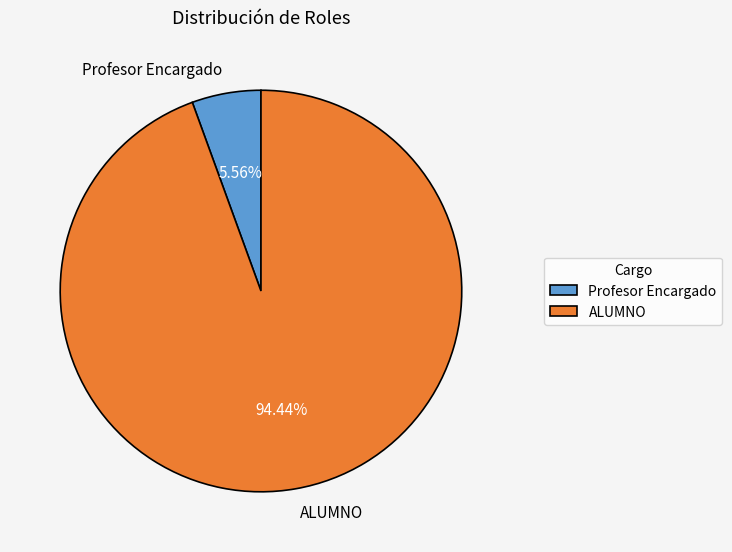

How many slices are in this pie chart?

2